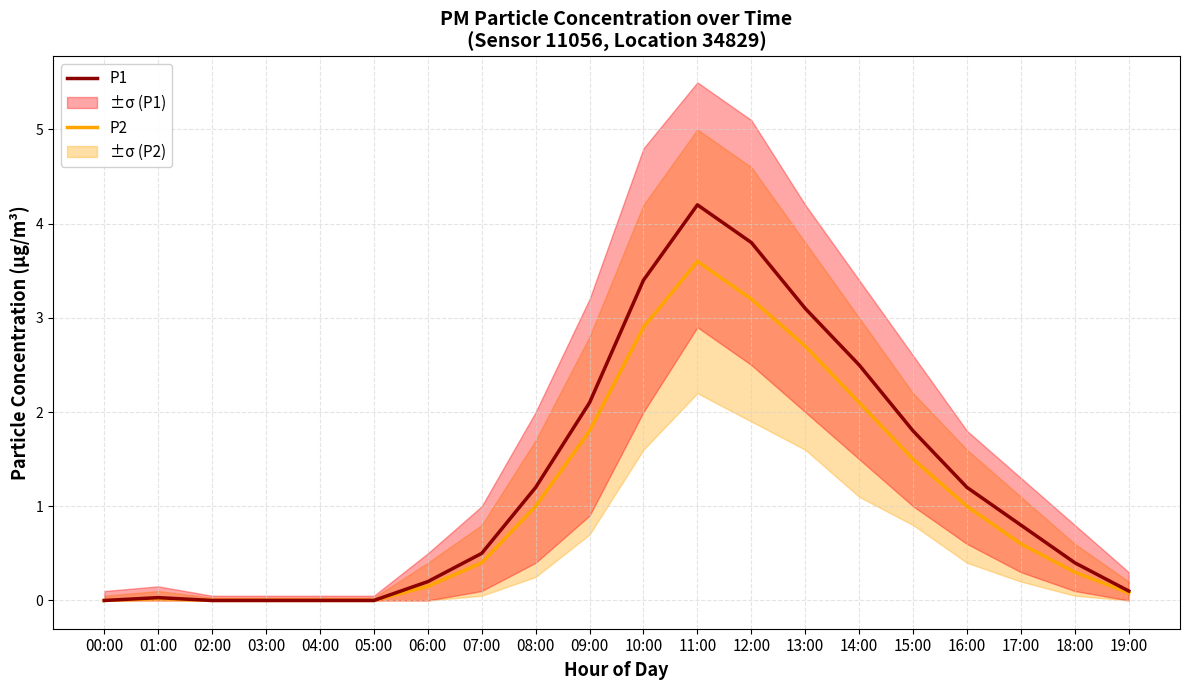

Between 09:00 and 16:00, which series saw the biggest shift?

P1